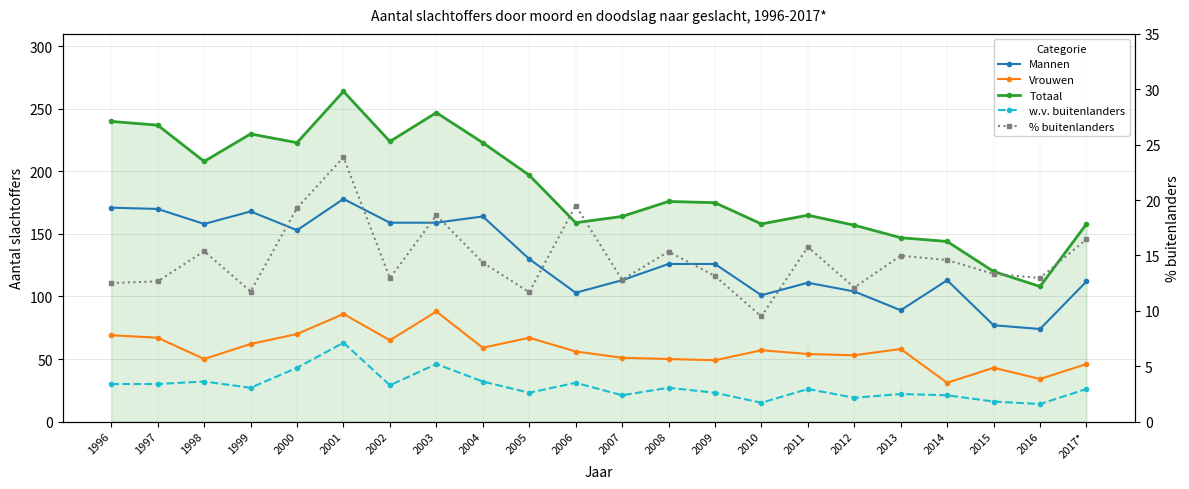

Which series has the largest total across all categories?

Totaal